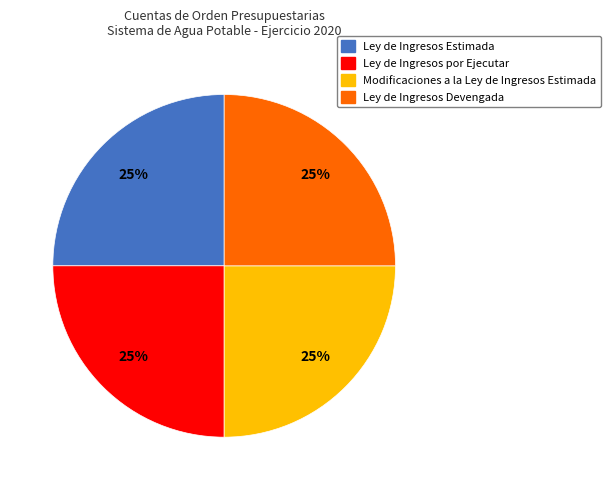

Is Ley de Ingresos por Ejecutar the majority of the pie?

No